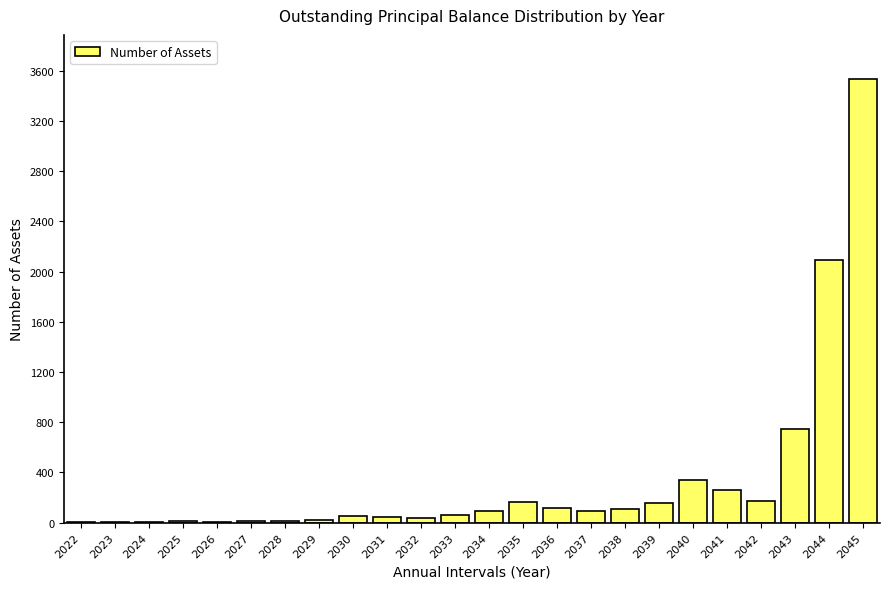

What is the sum of all values?

8146